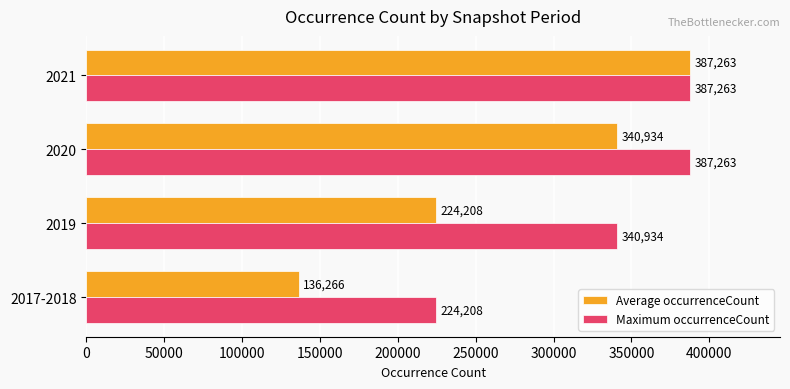

What is the smallest value displayed?

136266